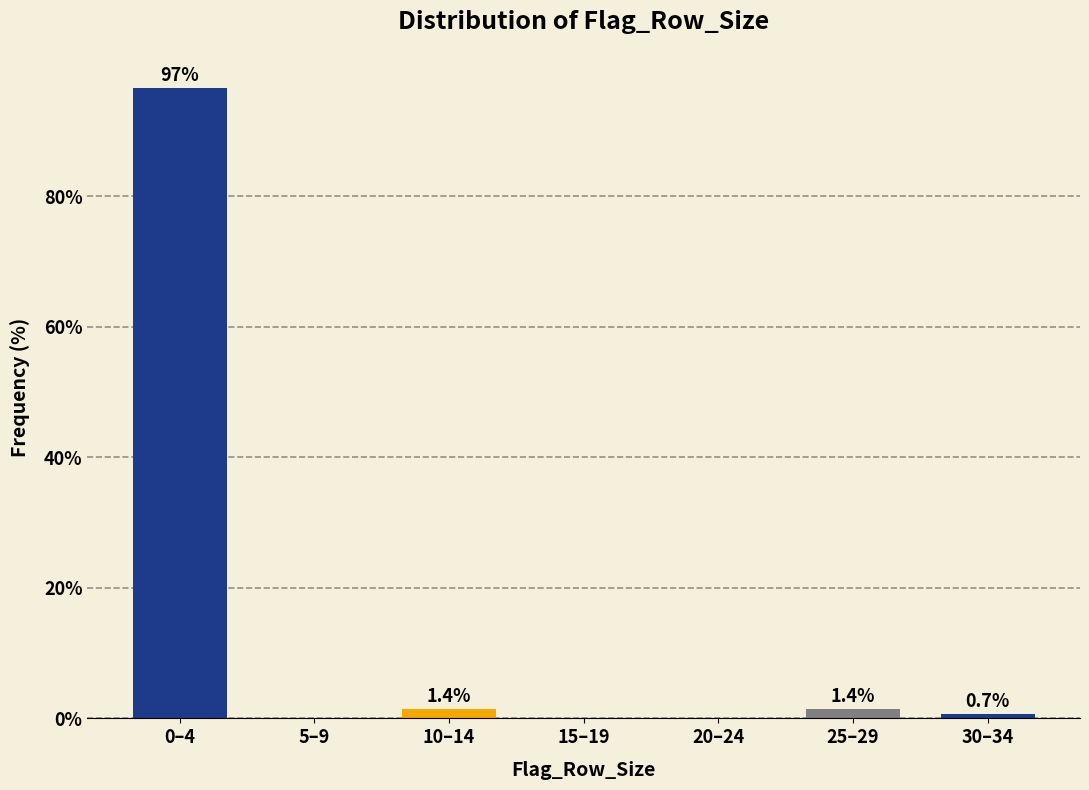

Reading left to right, transcribe all the data shown in this chart.

0–4=96.6	5–9=0.0	10–14=1.4	15–19=0.0	20–24=0.0	25–29=1.4	30–34=0.7